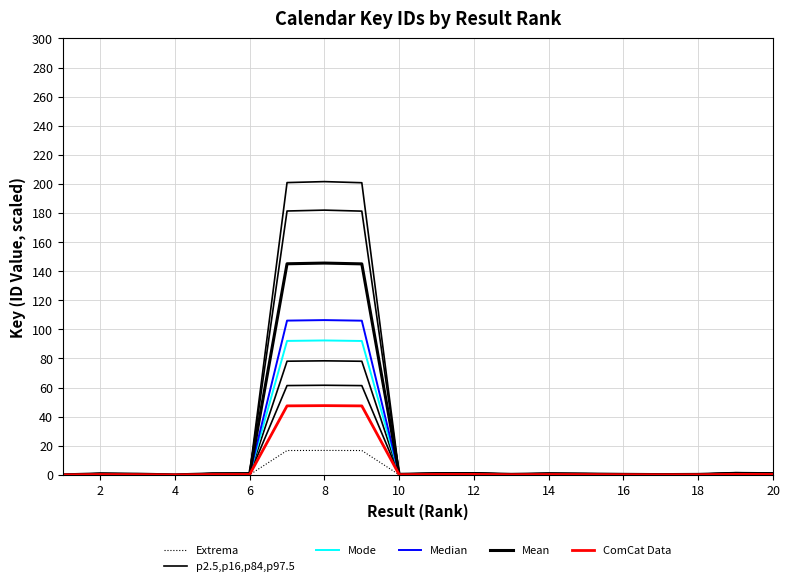

Is the value of p2.5,p16,p84,p97.5 at 14 greater than the value of Extrema at 15?

Yes